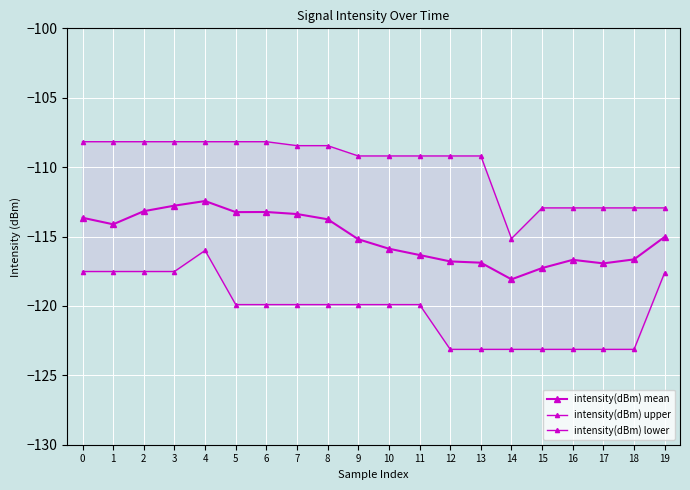

At how many categories does at least one series exceed -112?

14